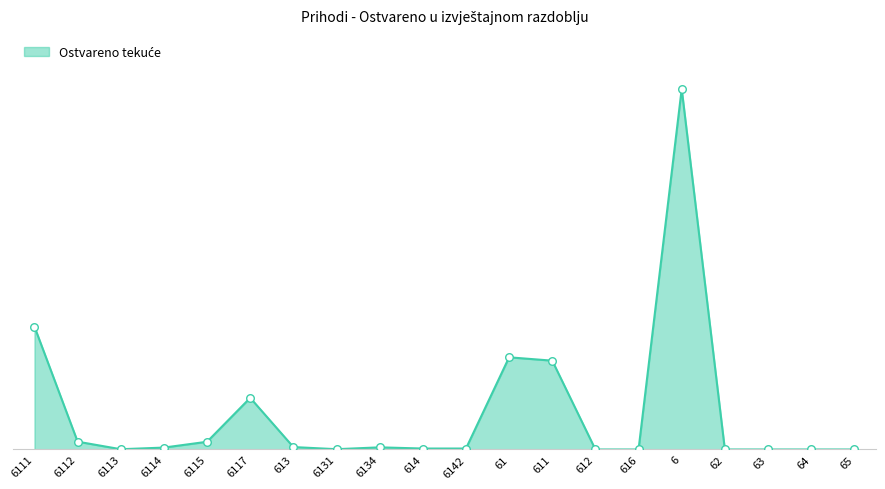

Approximately how many times larger is the value at 6142 compared to 614?

1.0